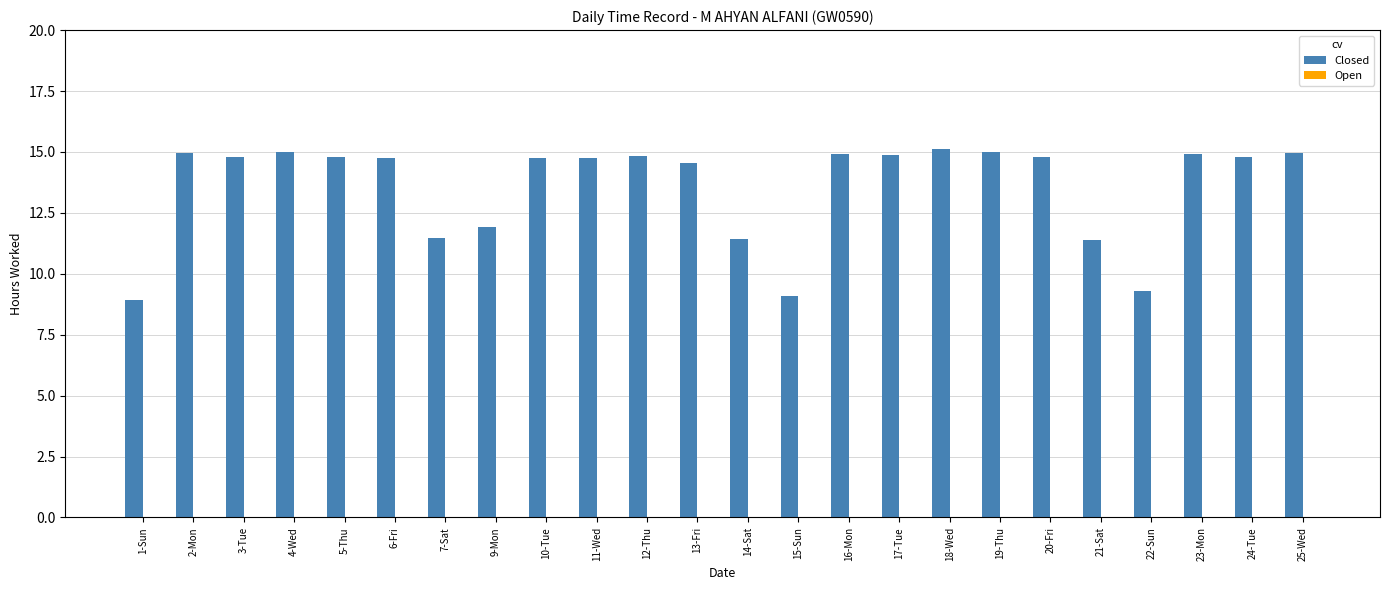

Is it true that the value at 25-Wed is 20.5?

False